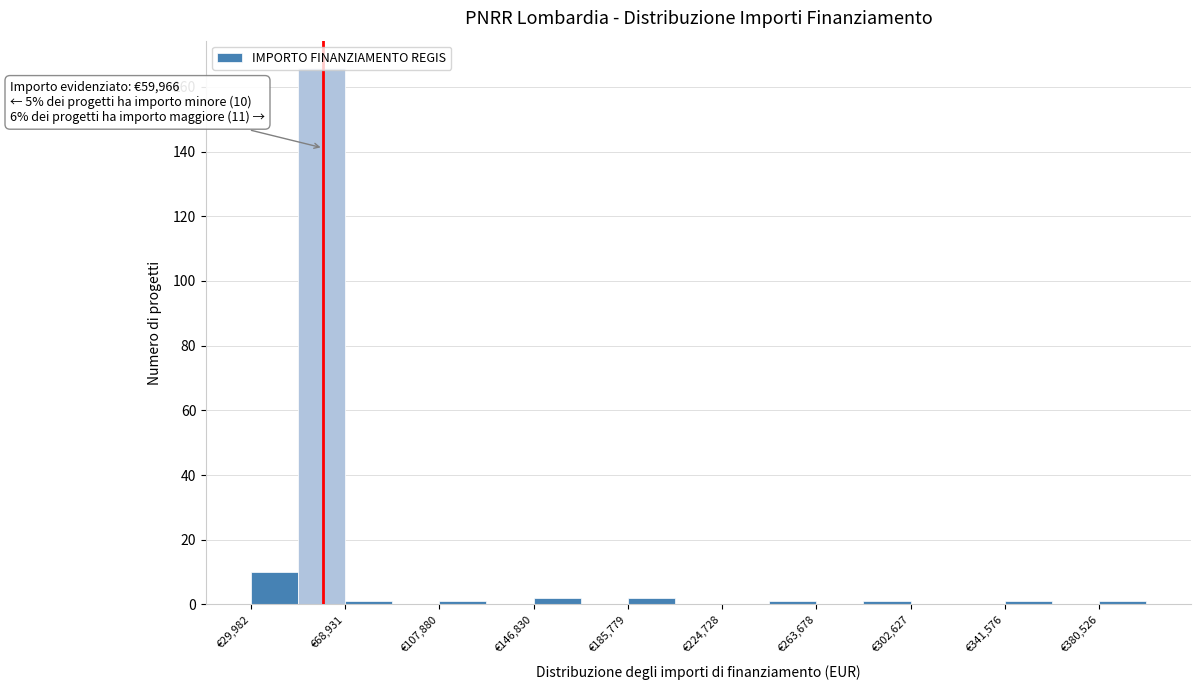

Read against the x-axis, roughly where is the centre of the tallest bar?

60000